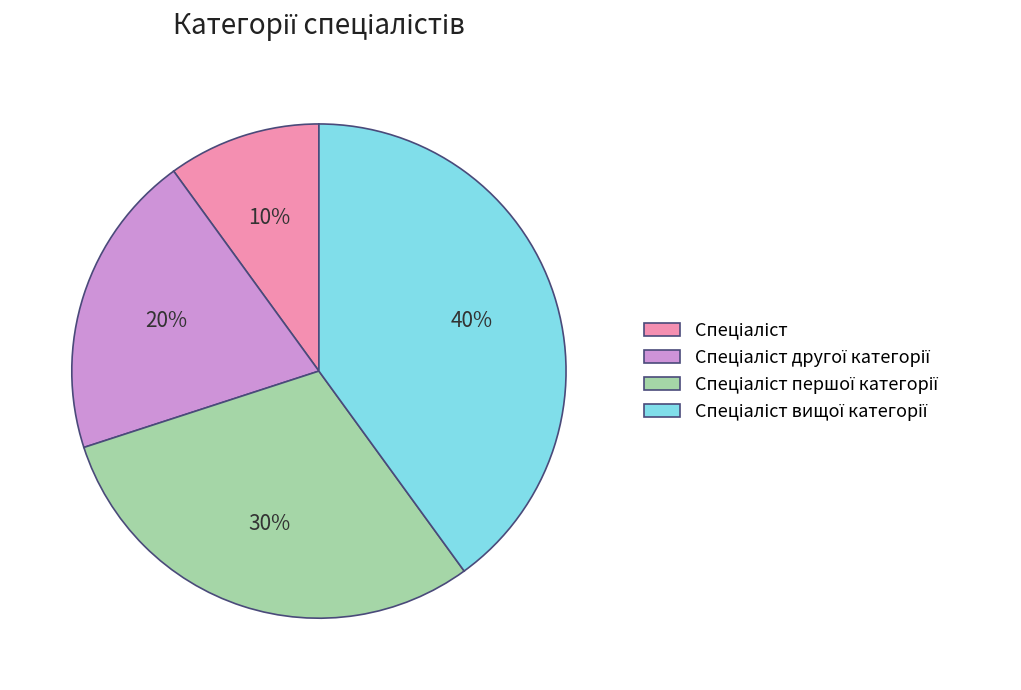

Is there a majority slice in this chart?

No